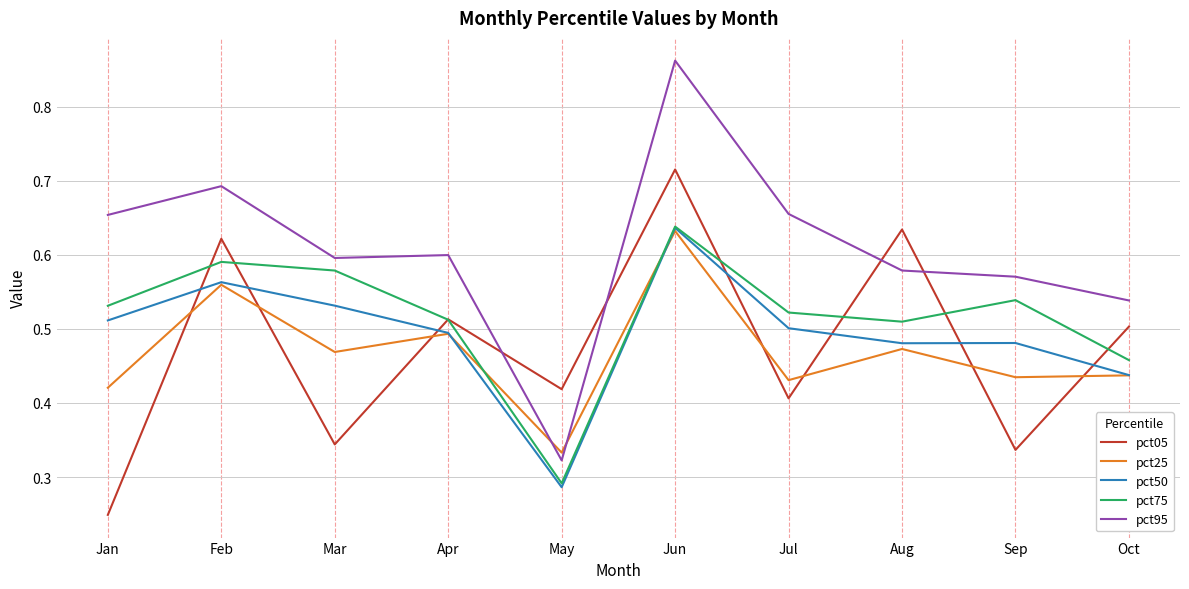

Which series has the widest spread of values?

pct95